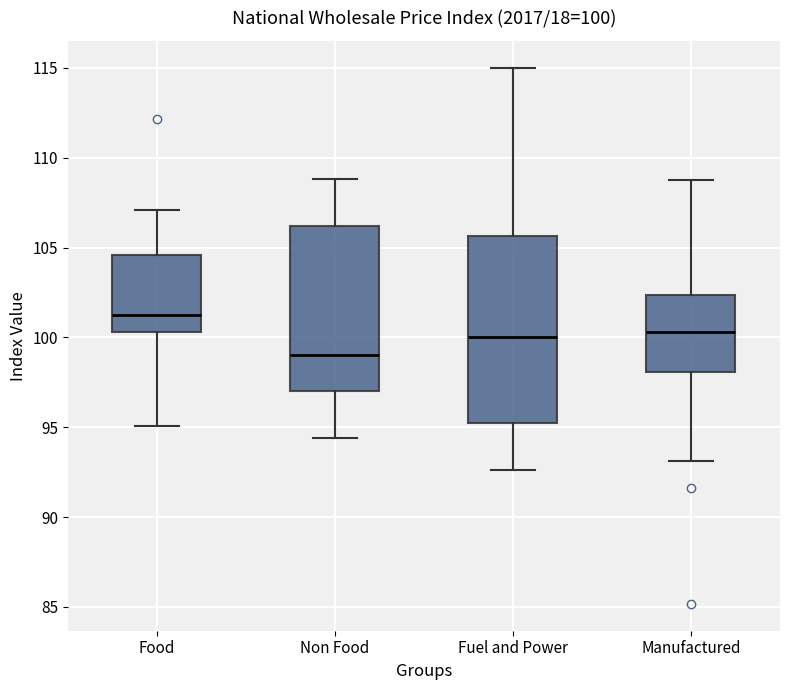

Which box has the highest median line?

Food